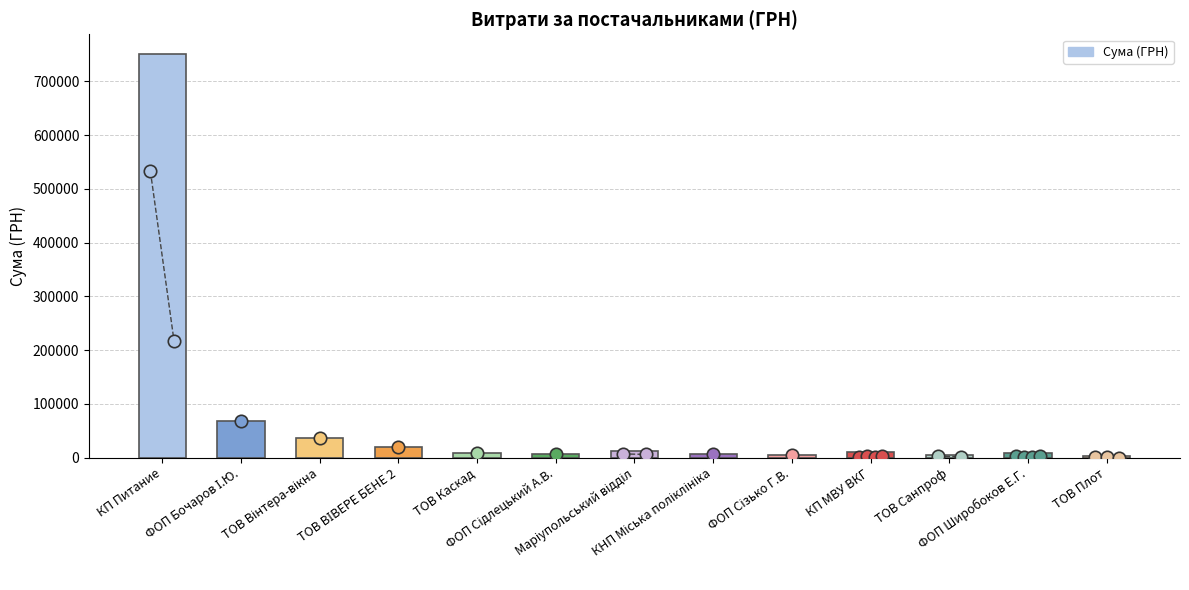

Between ФОП Бочаров І.Ю. and ТОВ Каскад, which is larger?

ФОП Бочаров І.Ю.